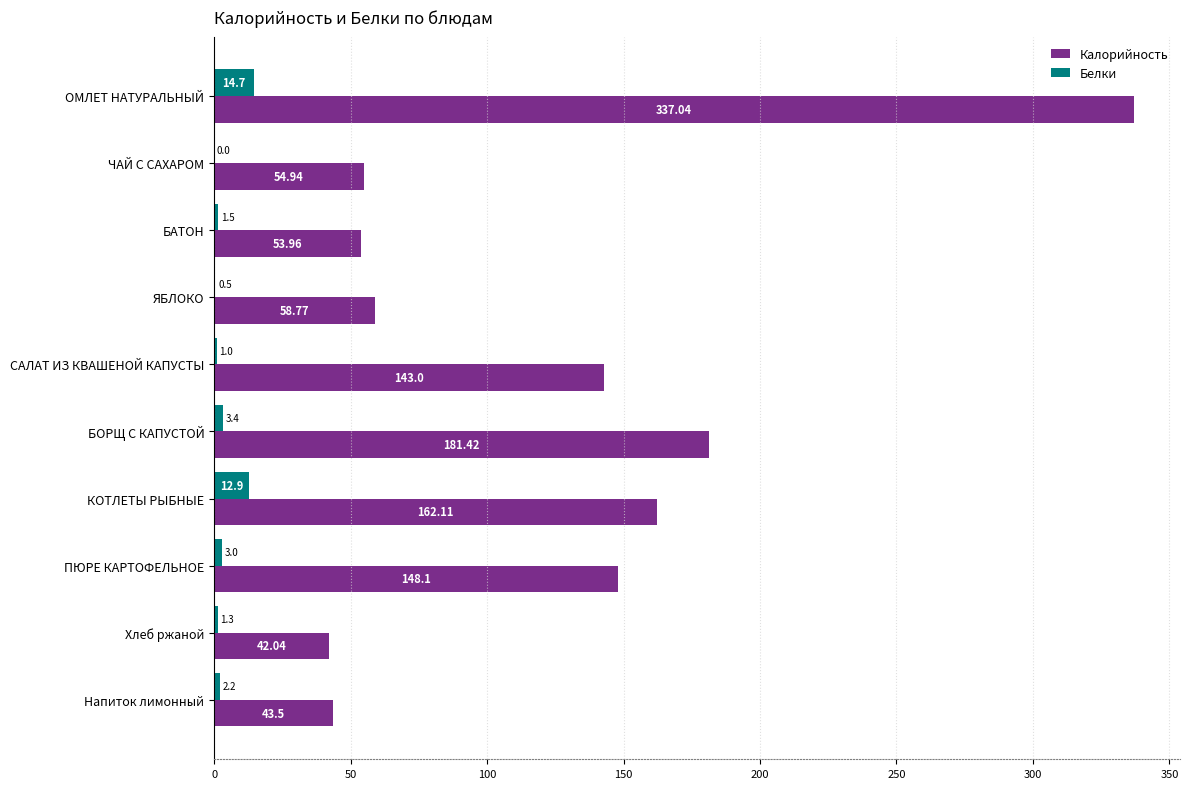

What is the sum of the Белки values at Напиток лимонный and БАТОН?

3.7